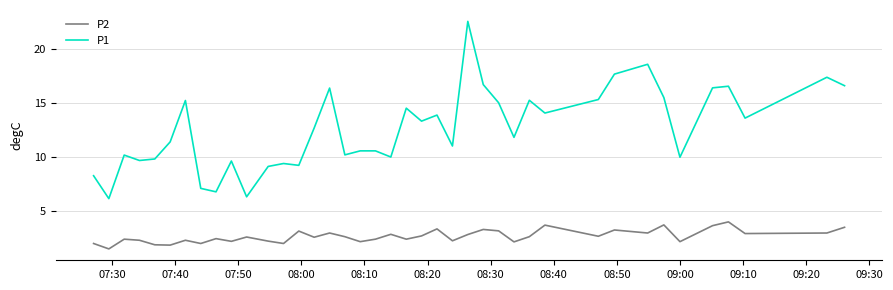

How many interior local peaks does the P2 series have?

13